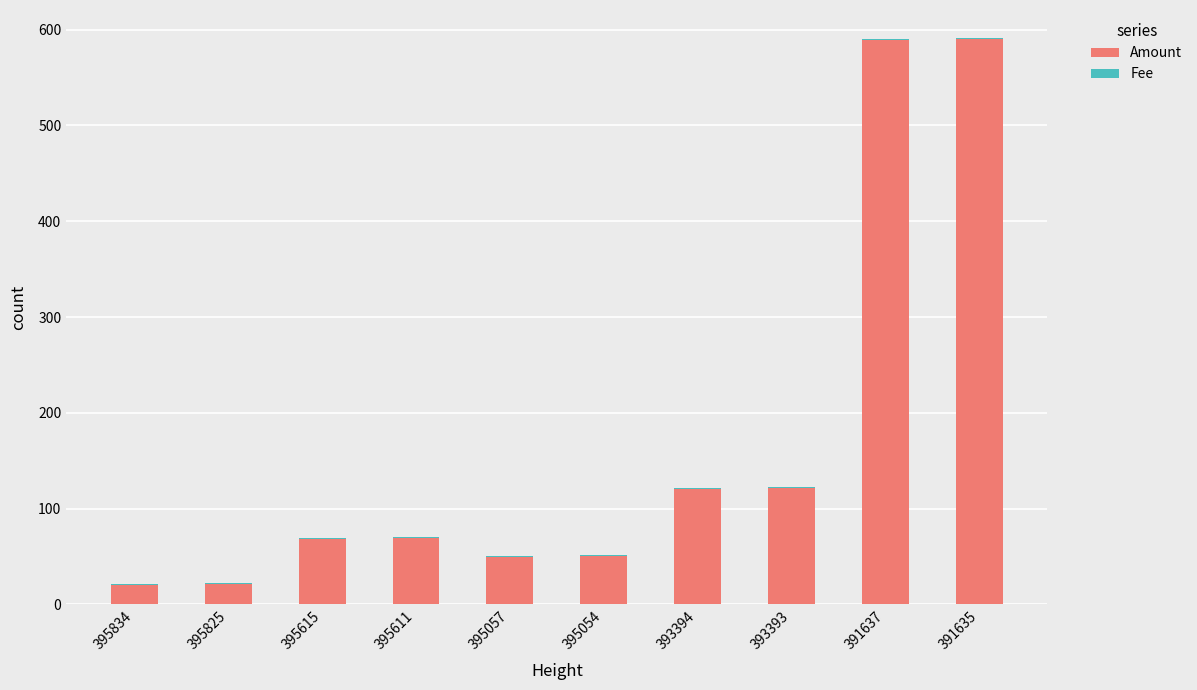

The value of Amount at 395057 is 80. True or false?

False